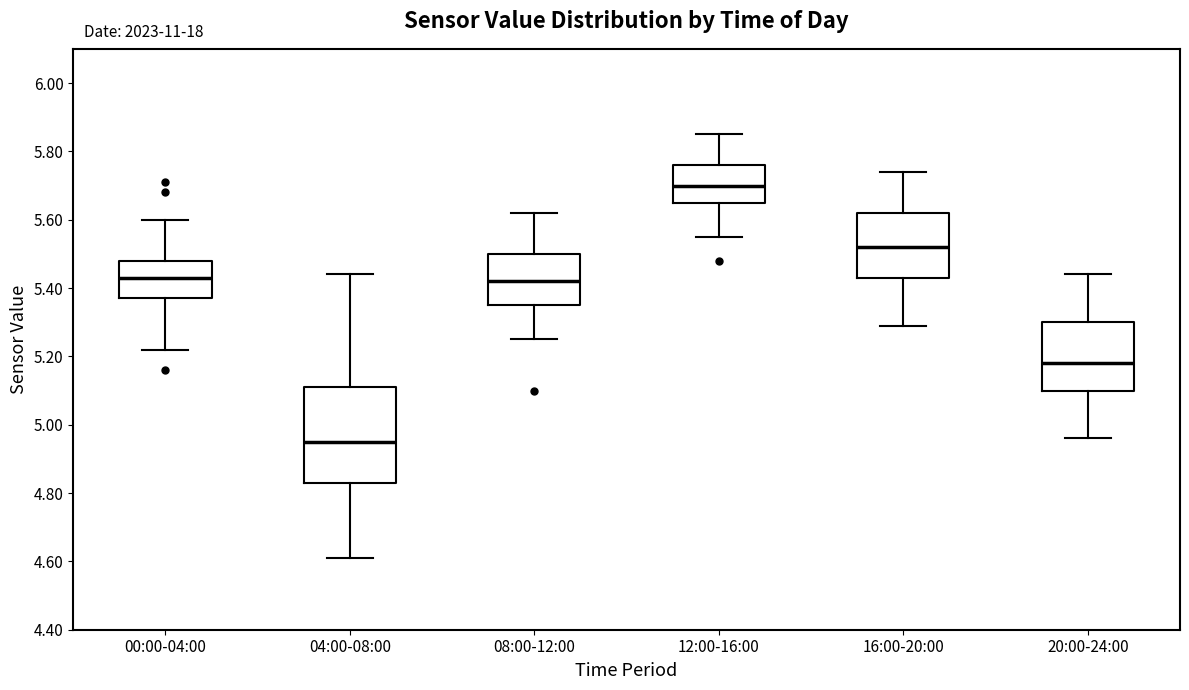

Comparing the boxes themselves (not the whiskers), which one is the tallest?

04:00-08:00